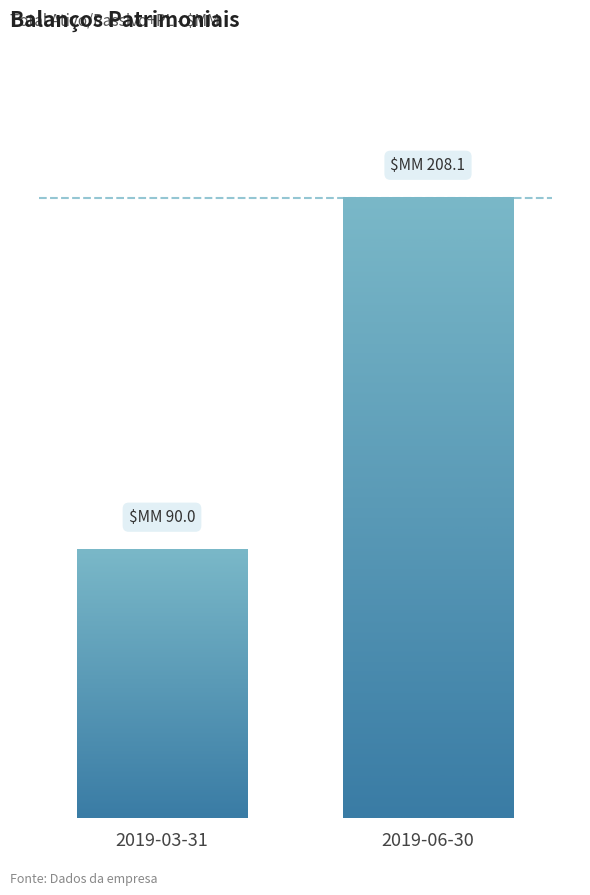

Where is the data nearest to the value 149?

2019-03-31